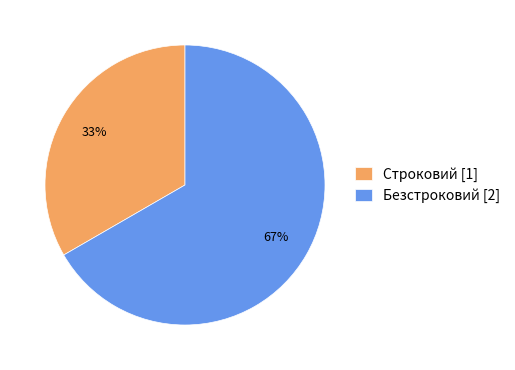

Between Строковий [1] and Безстроковий [2], which is larger?

Безстроковий [2]